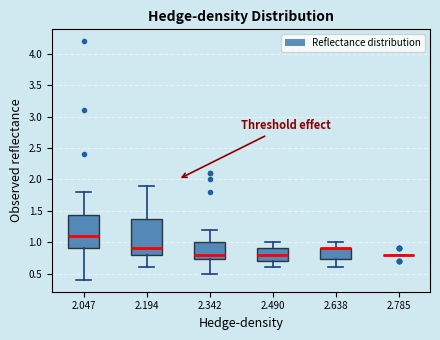

Reading left to right, read every box against the y-axis: the position of its median line, the range the box covers, and the ends of its whiskers. The values are not printed on the chart, so give them approximately, as read against the axis.

2.047: median 1.10, box 0.90 to 1.45, whiskers 0.40 to 1.80
2.194: median 0.90, box 0.80 to 1.40, whiskers 0.60 to 1.90
2.342: median 0.80, box 0.75 to 1.00, whiskers 0.50 to 1.20
2.490: median 0.80, box 0.70 to 0.90, whiskers 0.60 to 1.00
2.638: median 0.90 (drawn on the box's upper edge), box 0.75 to 0.90, whiskers 0.60 to 1.00
2.785: box collapsed to a line at 0.80, whiskers 0.80 to 0.80